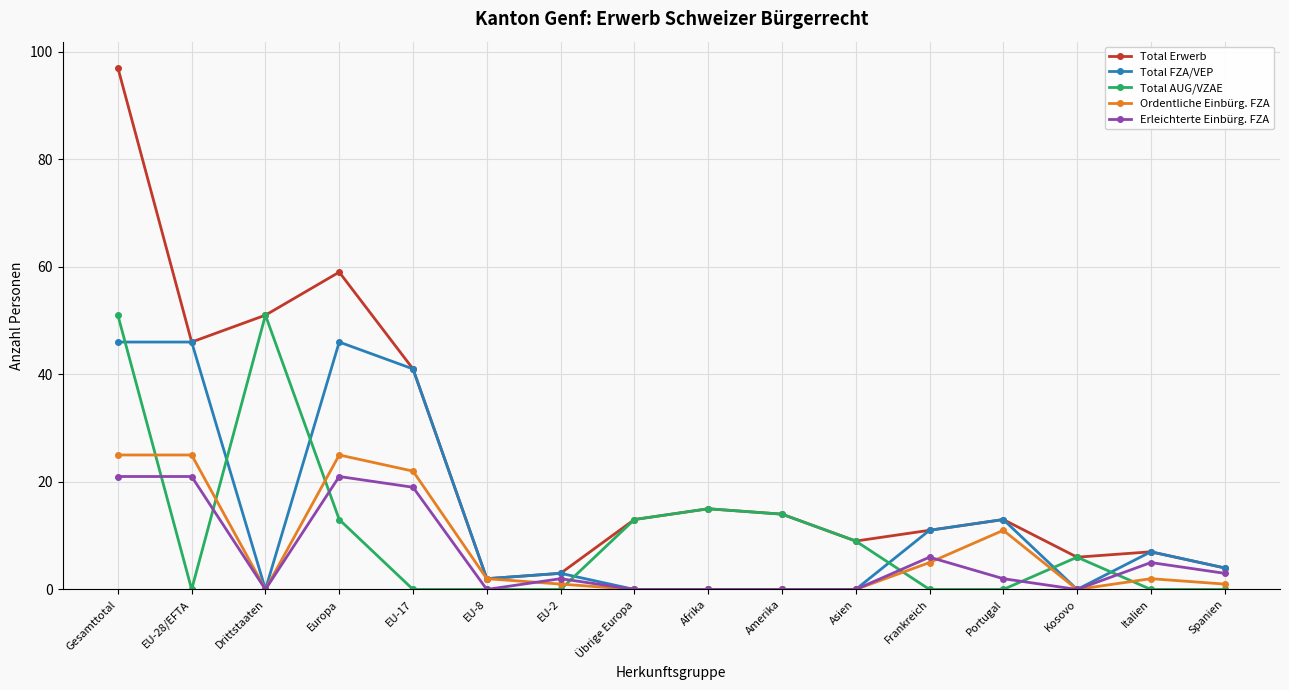

True or false: Erleichterte Einbürg. FZA and Total Erwerb intersect in this chart.

False